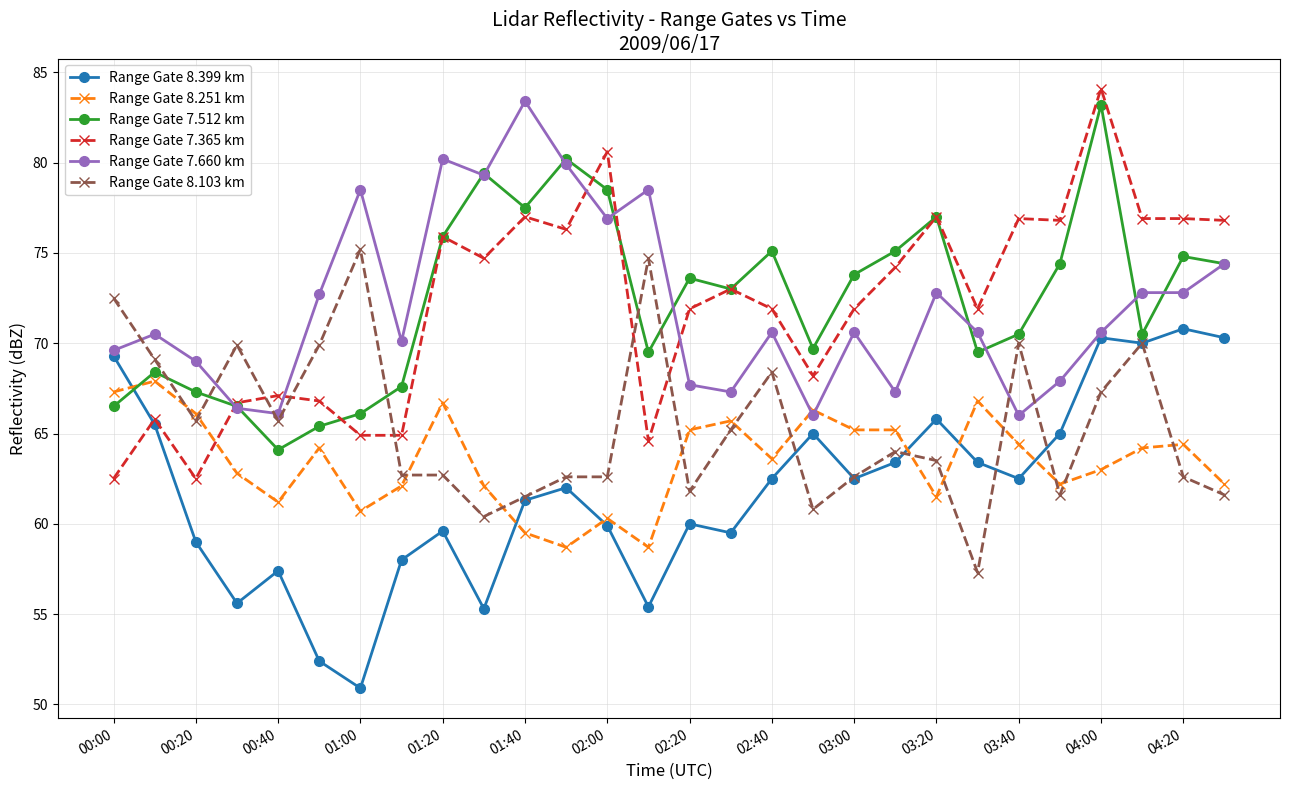

What is the difference between the maximum and second lowest values in the Range Gate 8.251 km series?

9.2